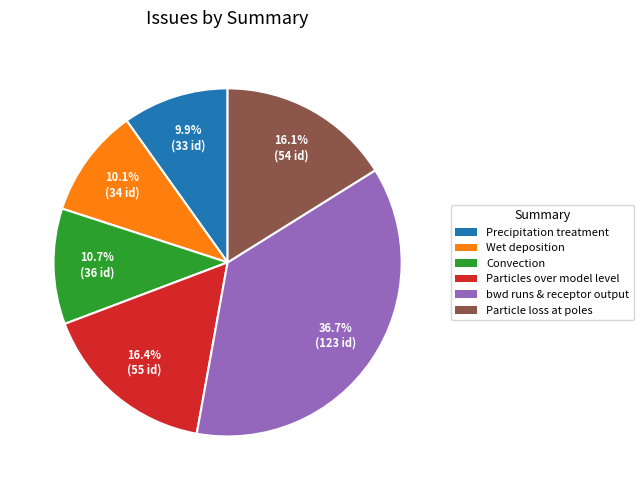

Approximately how many times larger is the value at Convection compared to Precipitation treatment?

1.1